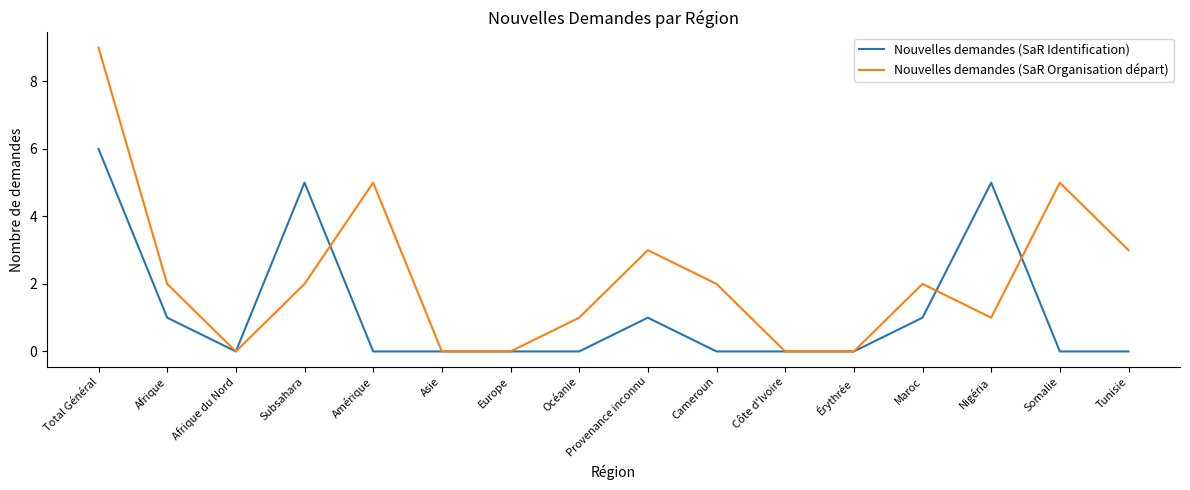

What position from the left is Total Général?

1